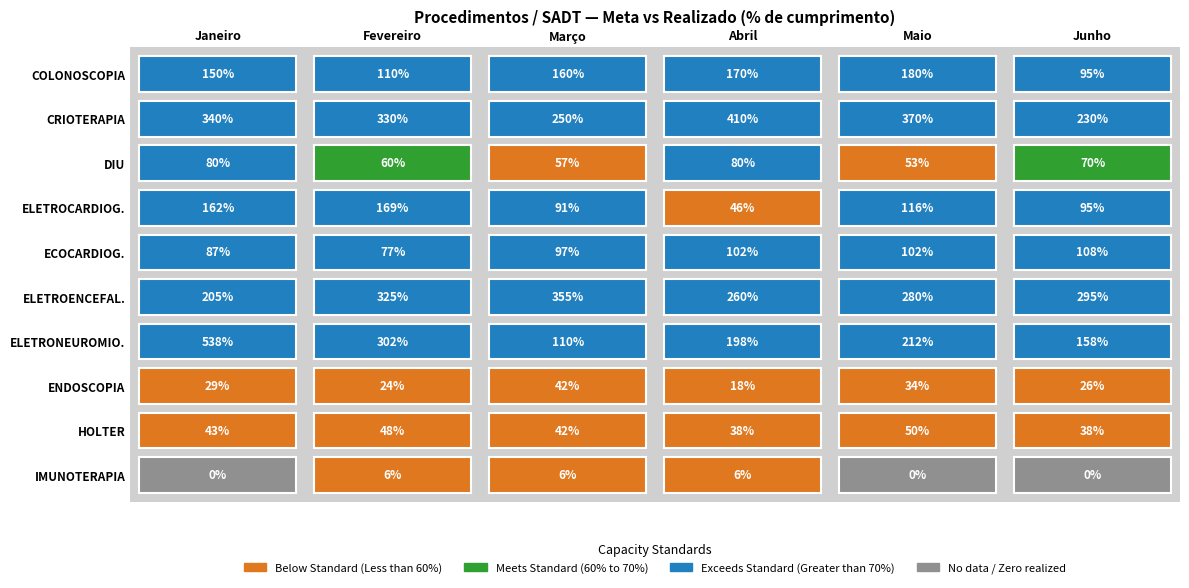

Which has a higher value, 10 or 1?

1